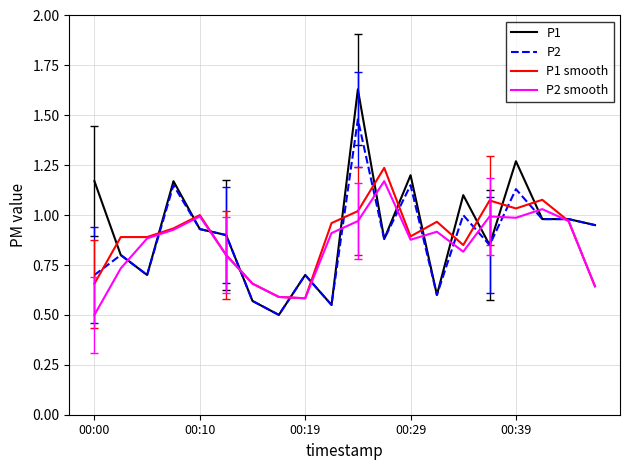

How many lines are shown in the chart?

4